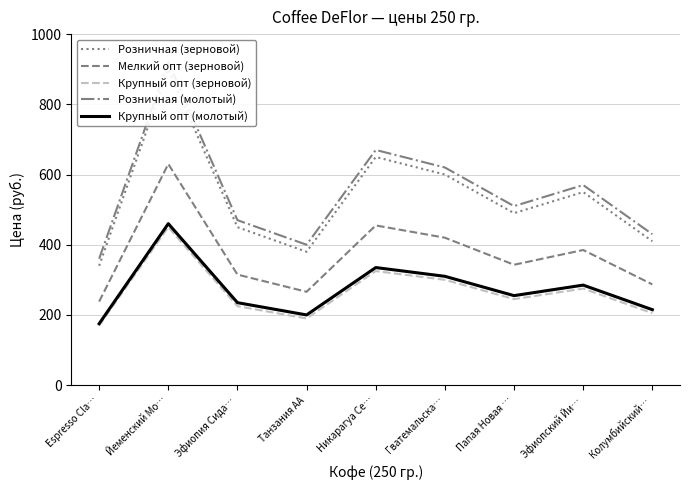

List the labels in order of Розничная (зерновой) value, smallest first.

Espresso Cla…, Танзания АА, Колумбийский…, Эфиопия Сида…, Папая Новая …, Эфиопский Йи…, Гватемальска…, Никарагуа Се…, Йеменский Мо…